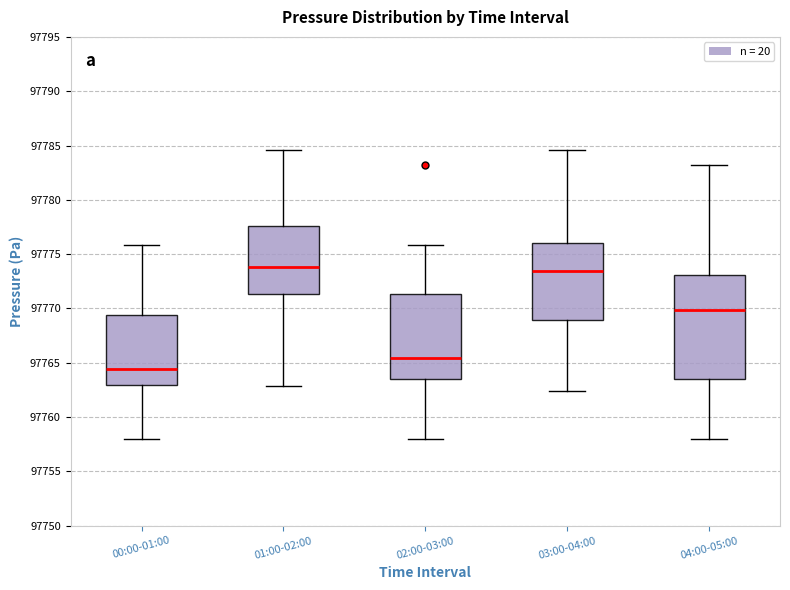

Where is the upper edge of the box for 00:00-01:00 on the y-axis? The values are not printed on the chart, so give them approximately, as read against the axis.

97769.5